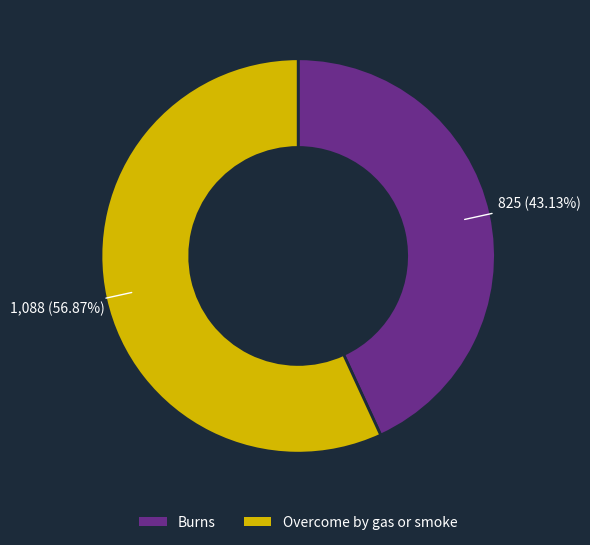

What is the smallest slice in the pie chart?

Burns